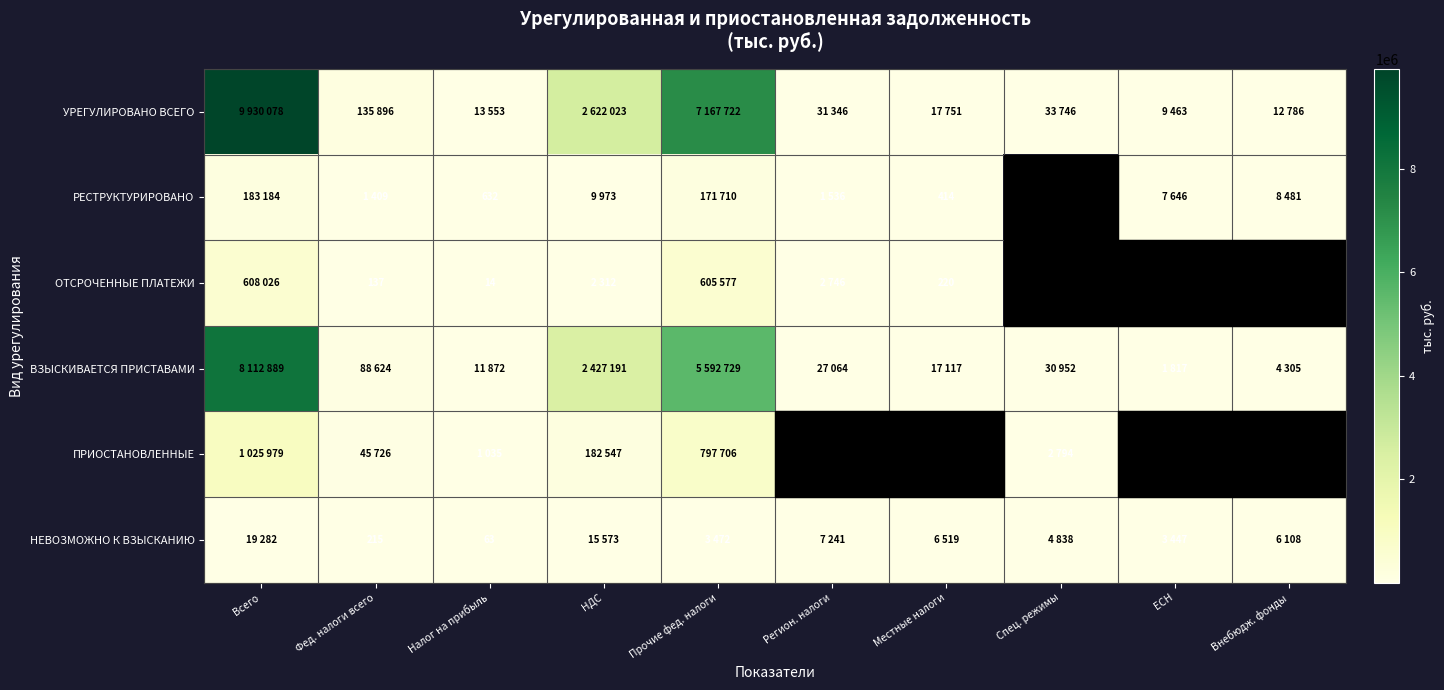

The value of ОТСРОЧЕННЫЕ ПЛАТЕЖИ at Местные налоги is 72. True or false?

False